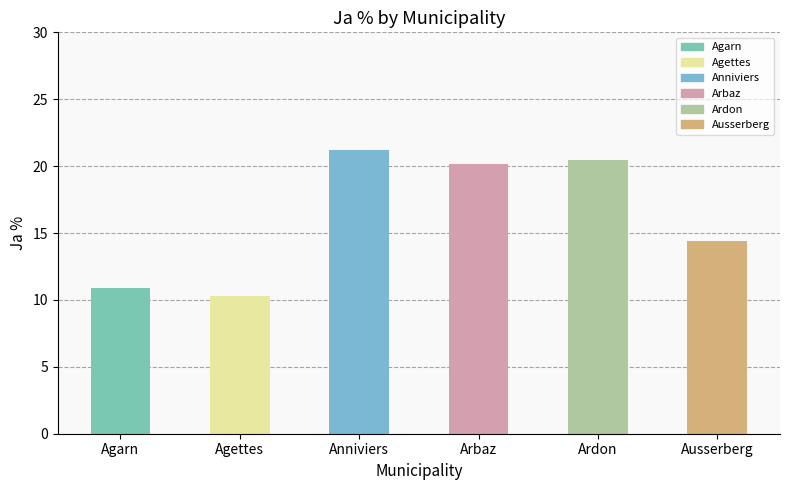

Are the bars grouped side by side (vs. stacked)?

No